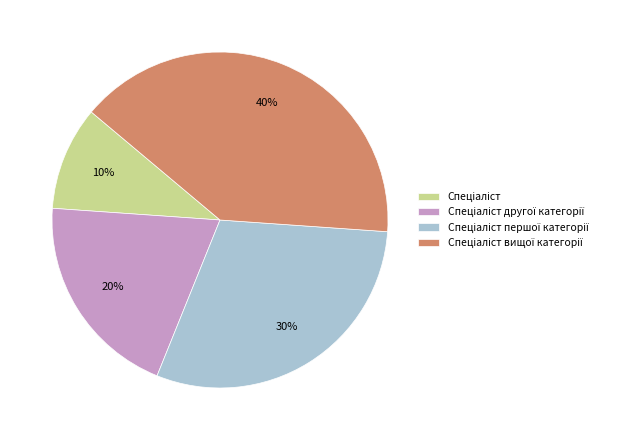

Count the number of slices in the pie.

4